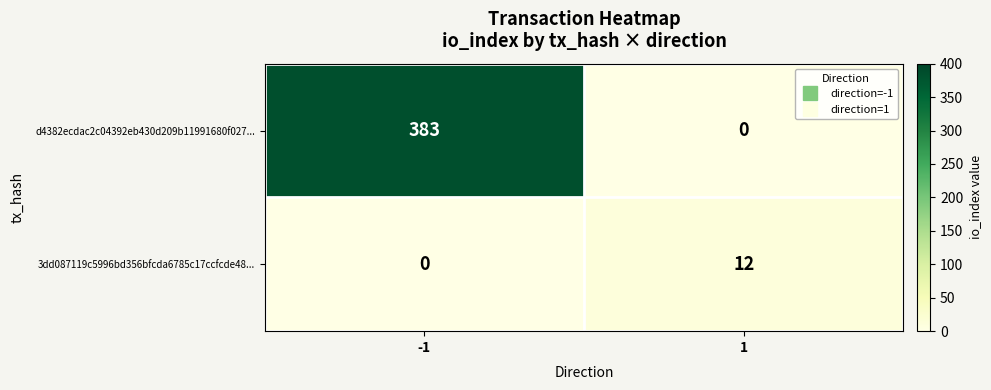

How many distinct data groups are displayed?

2